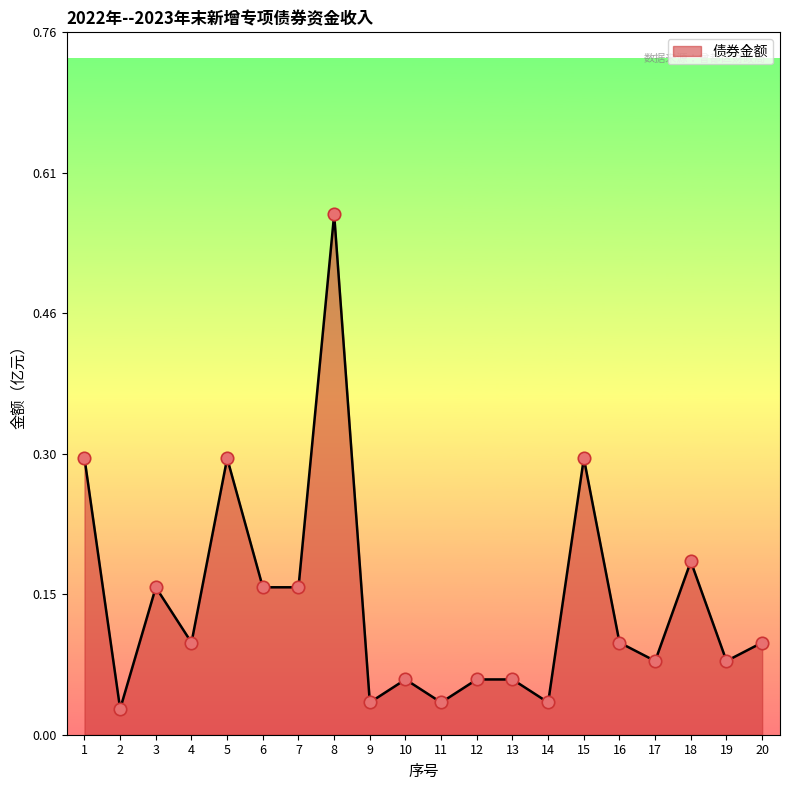

What is the change in value from 8 to 16?

-0.5